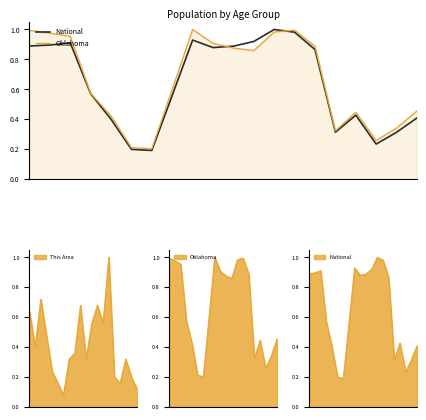

Which series changed the most between 7 and 18?

Oklahoma